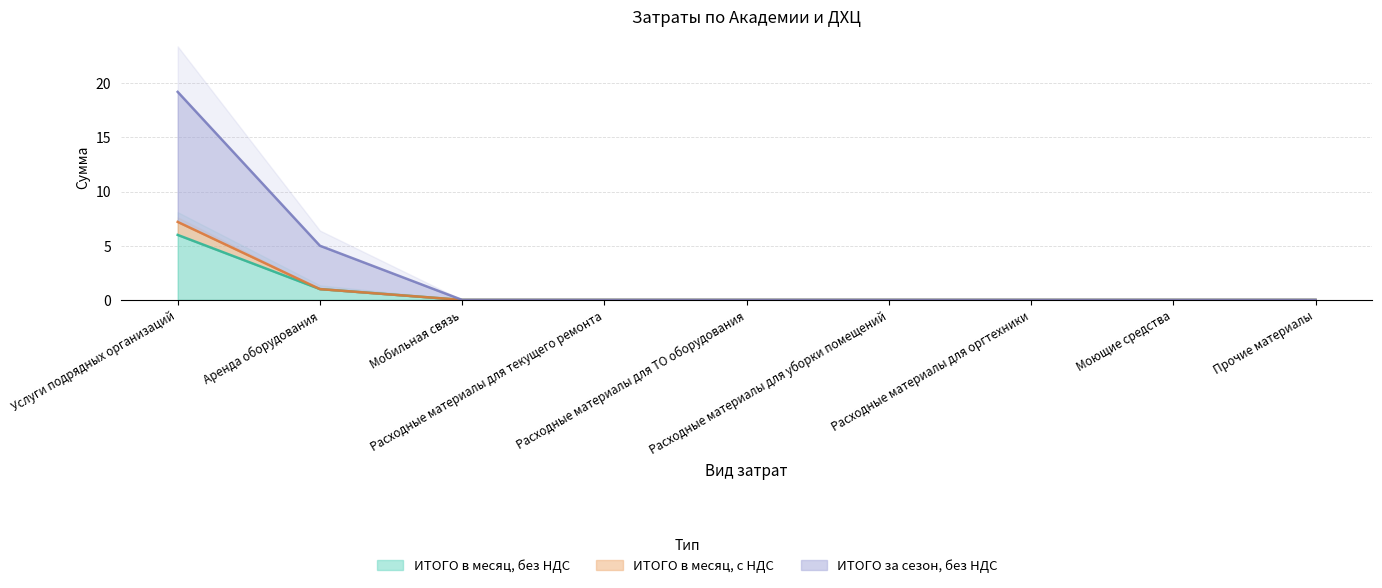

At Услуги подрядных организаций, list the series in order from largest to smallest.

ИТОГО за сезон, без НДС, ИТОГО в месяц, с НДС, ИТОГО в месяц, без НДС